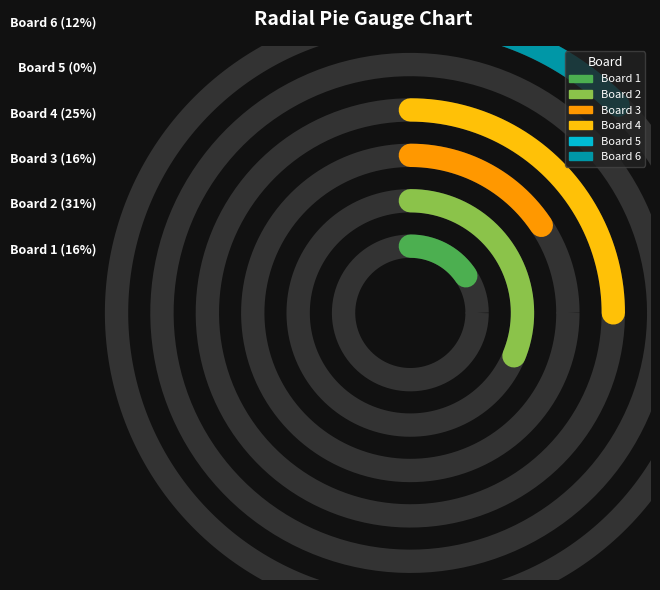

What percentage is the 4 slice, to the nearest percent?

25%